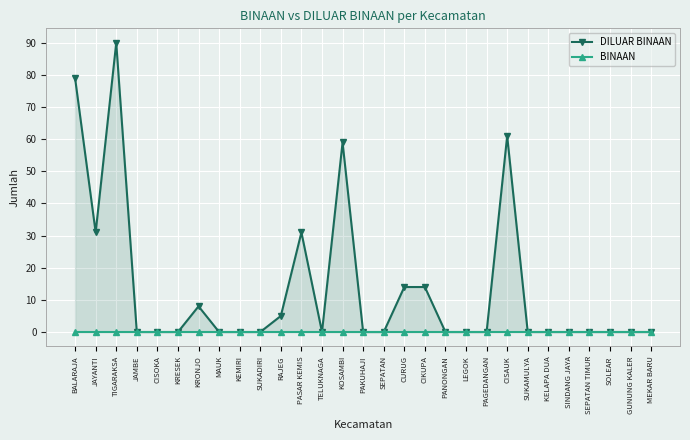

True or false: BINAAN and DILUAR BINAAN intersect in this chart.

False